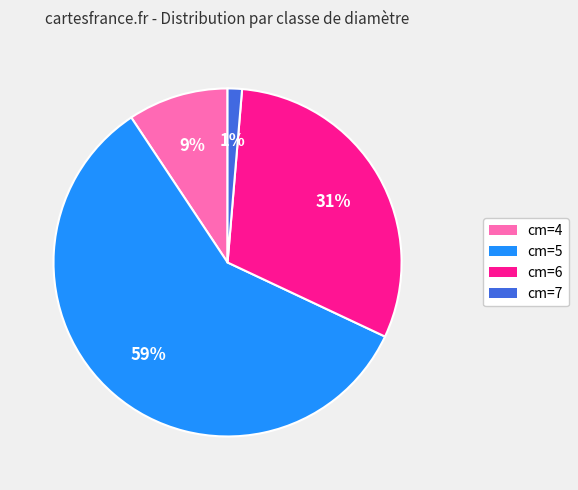

Combined, do cm=5 and cm=4 account for over 50%?

Yes